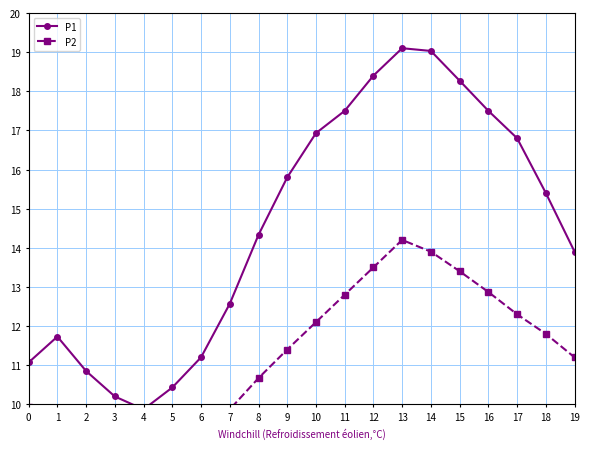

Where is the first local maximum for P2?

13